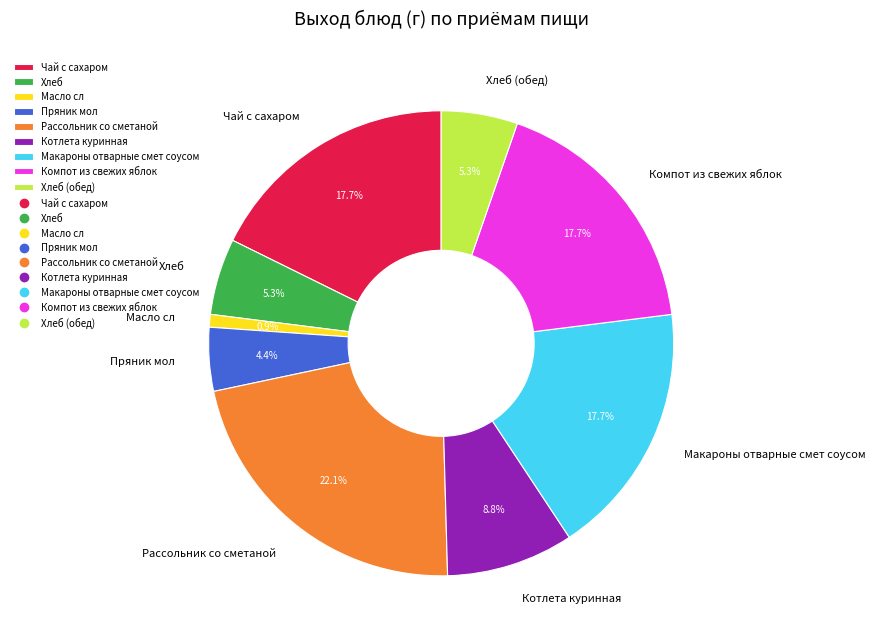

Which slice is the largest?

Рассольник со сметаной